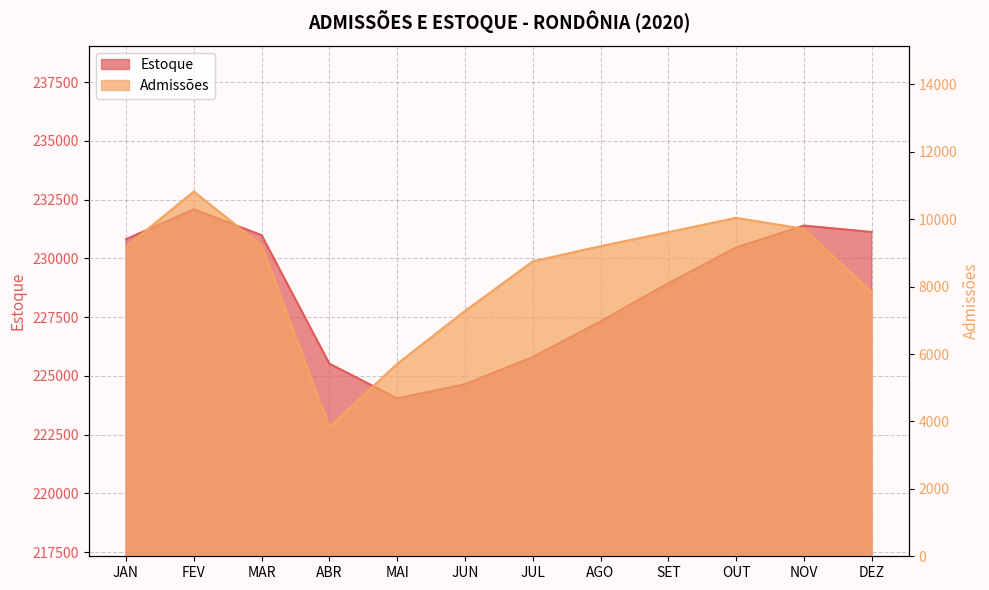

True or false: Admissões has a value of 10820 at FEV.

True